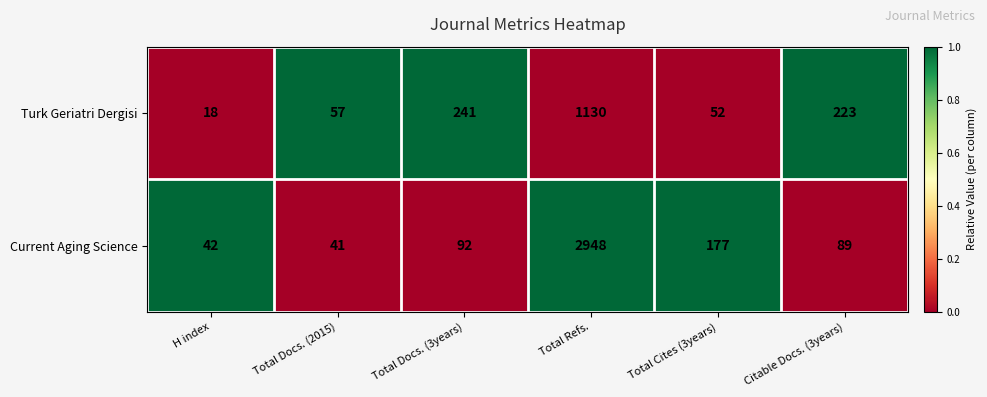

Rank the series by their maximum value, from highest to lowest.

Current Aging Science, Turk Geriatri Dergisi